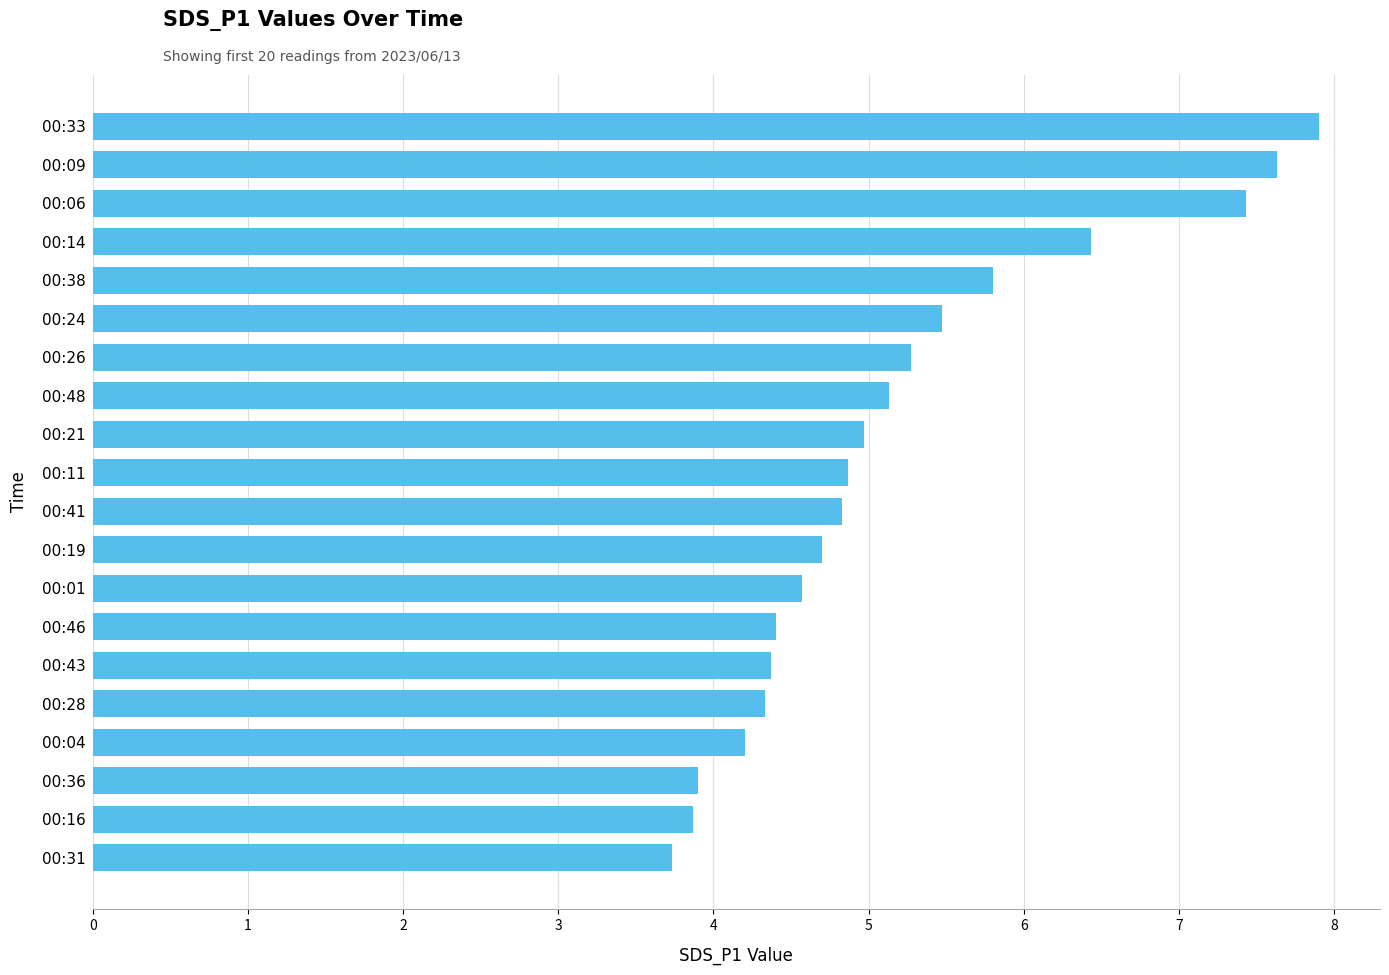

What is the ratio of the value at 00:04 to the value at 00:16?

1.1